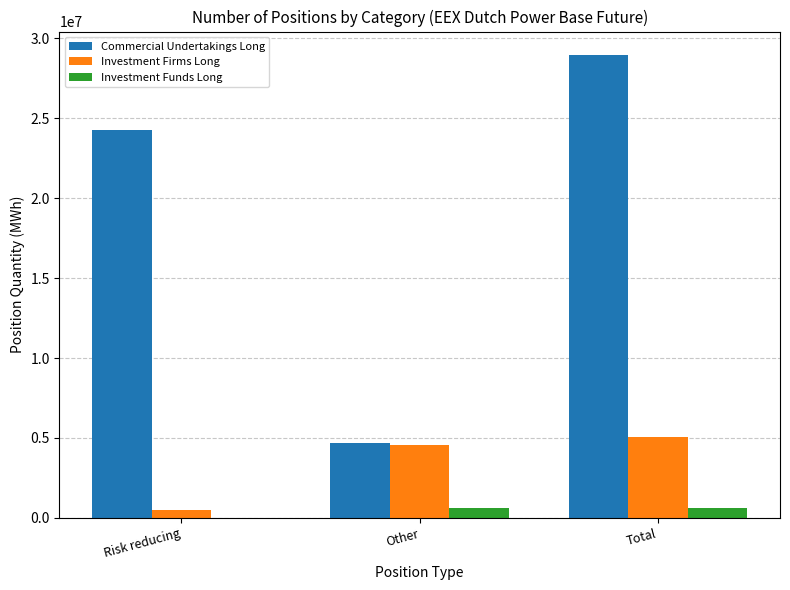

The value of Commercial Undertakings Long at Total is 28978843. True or false?

True